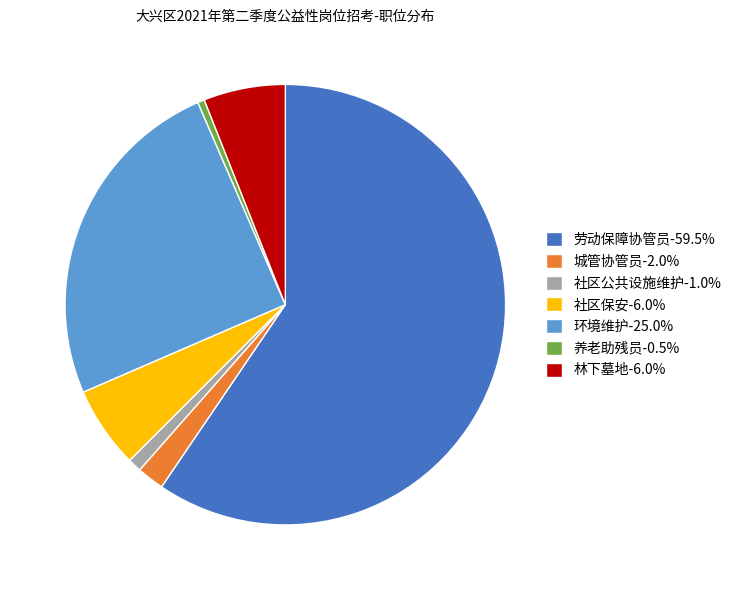

Approximately how many times larger is the value at 养老助残员-0.5% compared to 社区公共设施维护-1.0%?

0.5